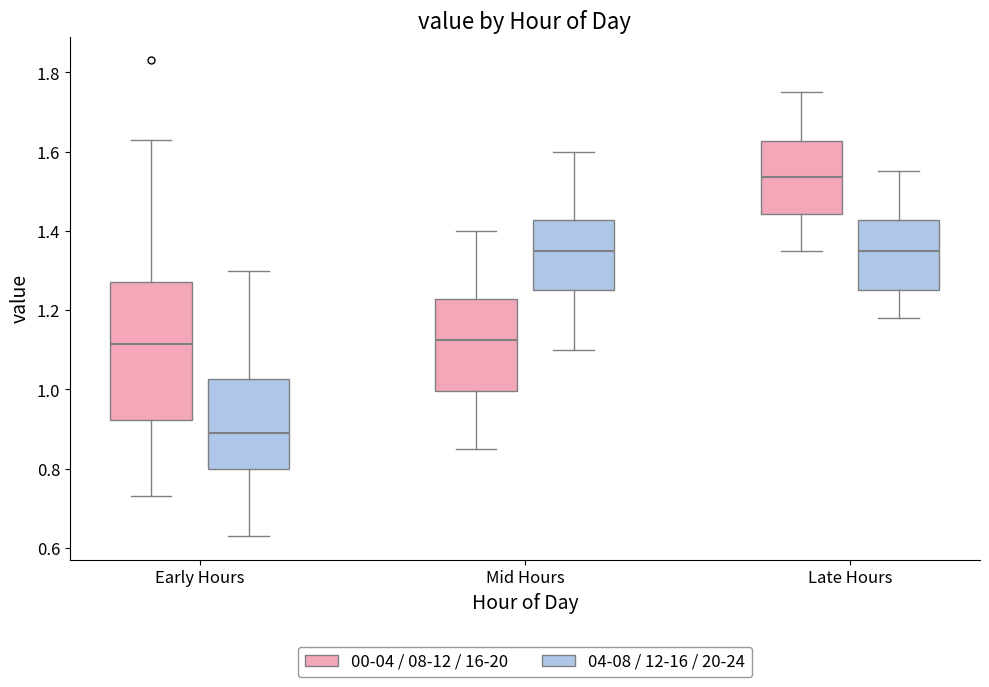

Comparing the boxes themselves (not the whiskers), which one is the tallest?

Early Hours (00-04 / 08-12 / 16-20)